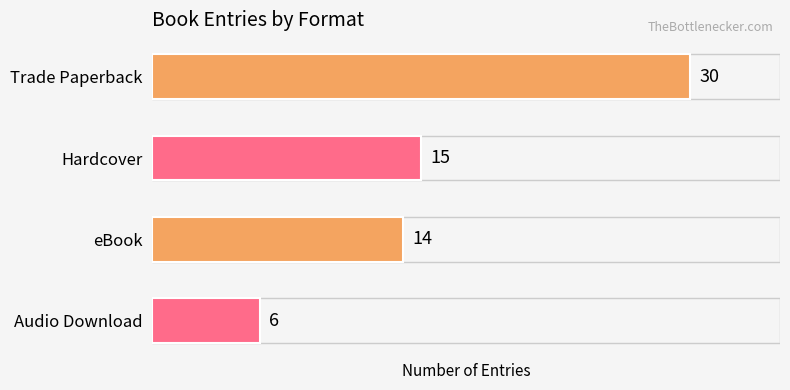

What is the label of the 2nd bar from the bottom?

eBook